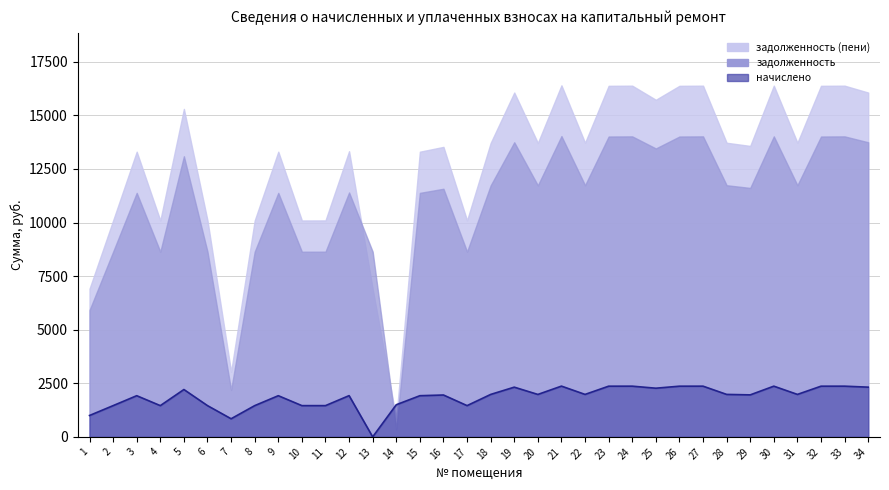

At which label does the data first exceed 1980?

5